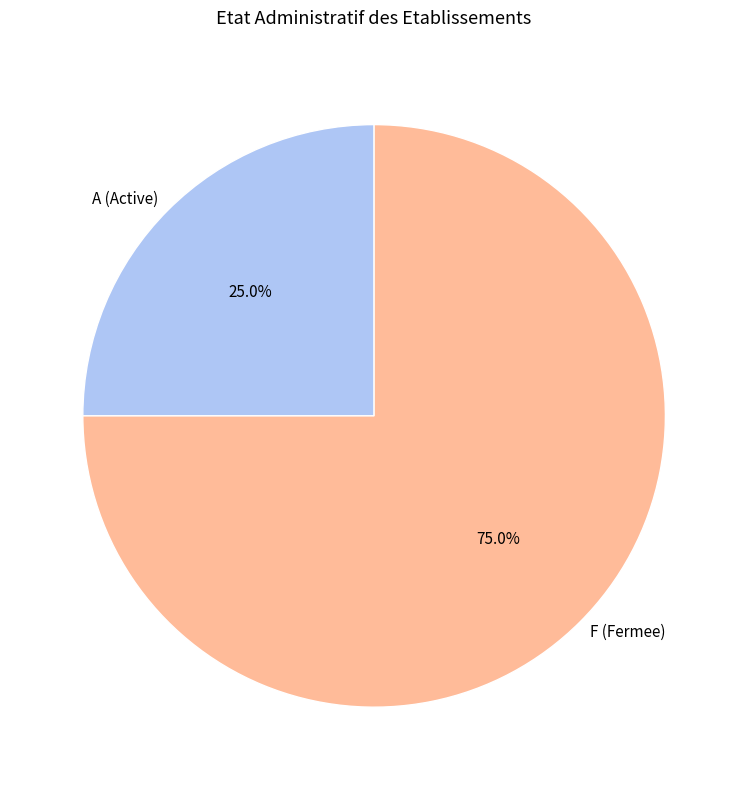

Is the sum of F (Fermee) and A (Active) greater than half?

Yes